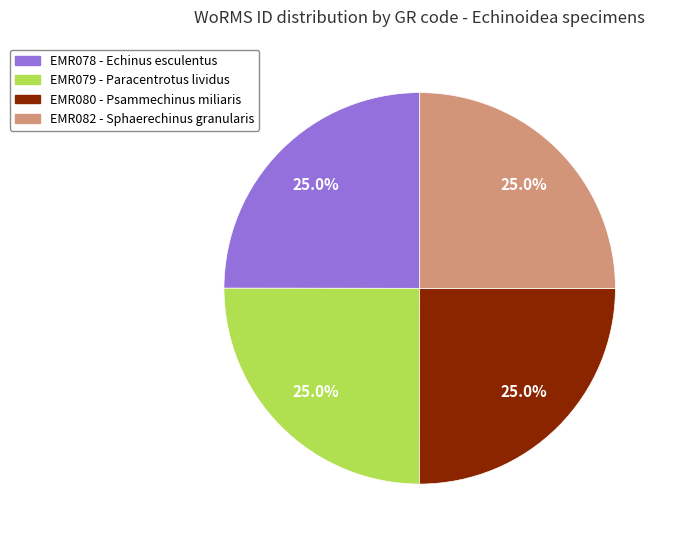

Combined, what portion of the pie is EMR082 and EMR080?

50.0%